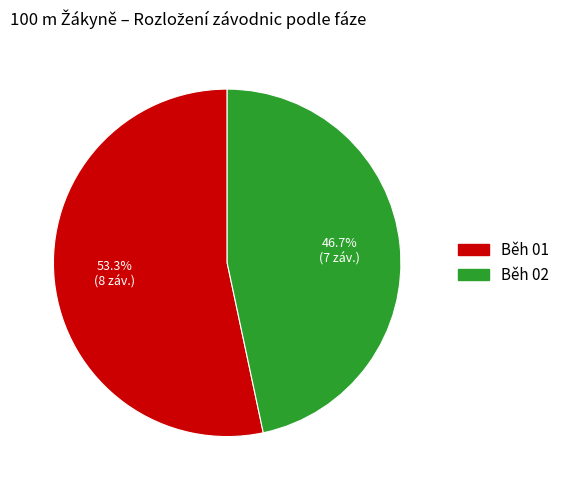

To the nearest percent, what is the difference between the Běh 01 and Běh 02 slice percentages?

7%